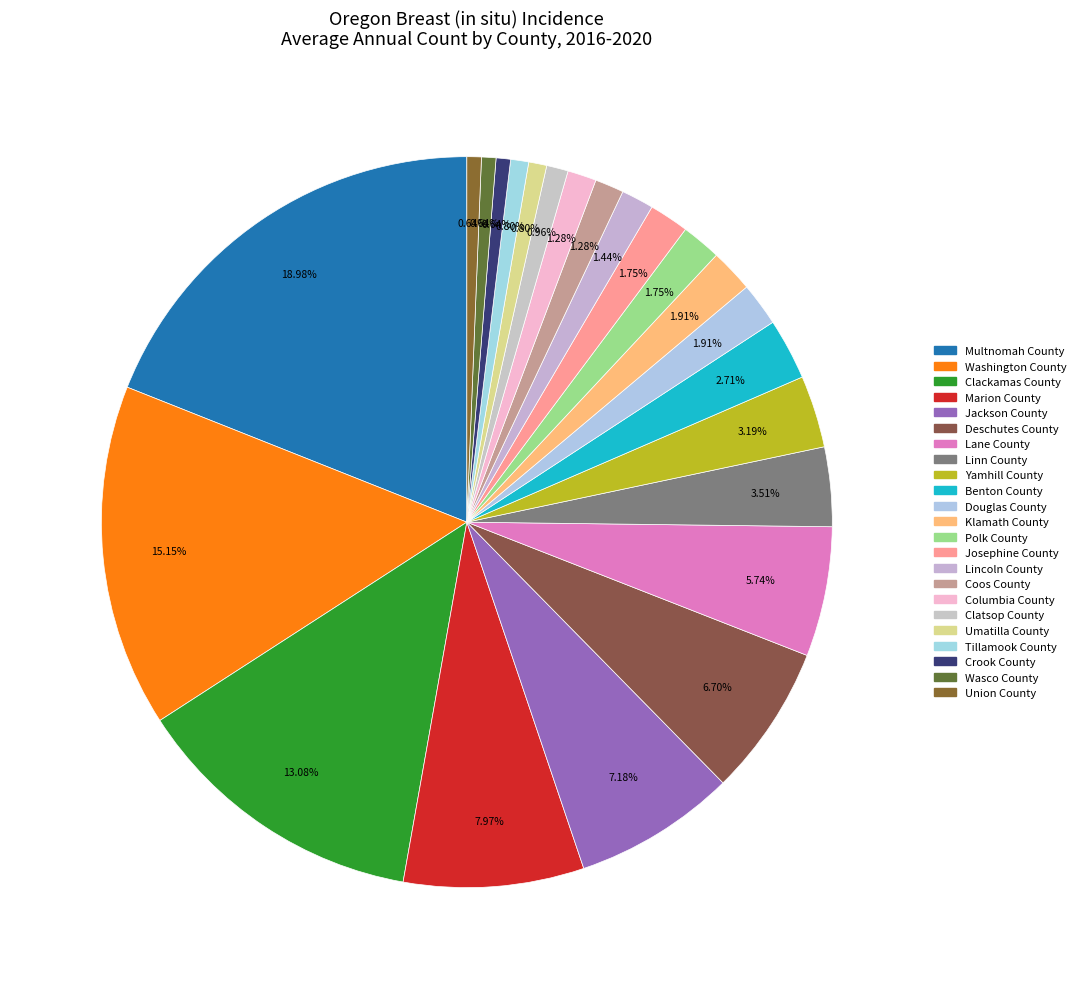

True or false: Jackson County accounts for 21% of the total.

False